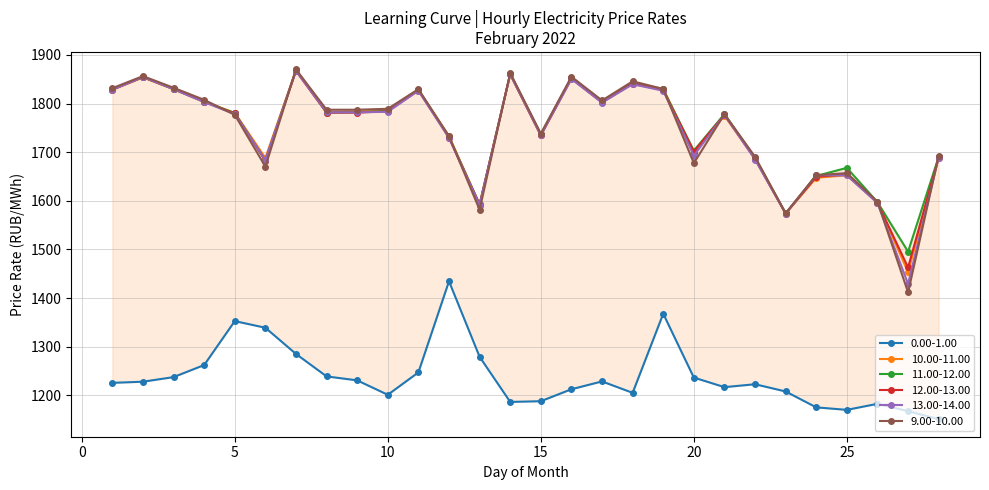

What is the smallest value displayed?

1151.0